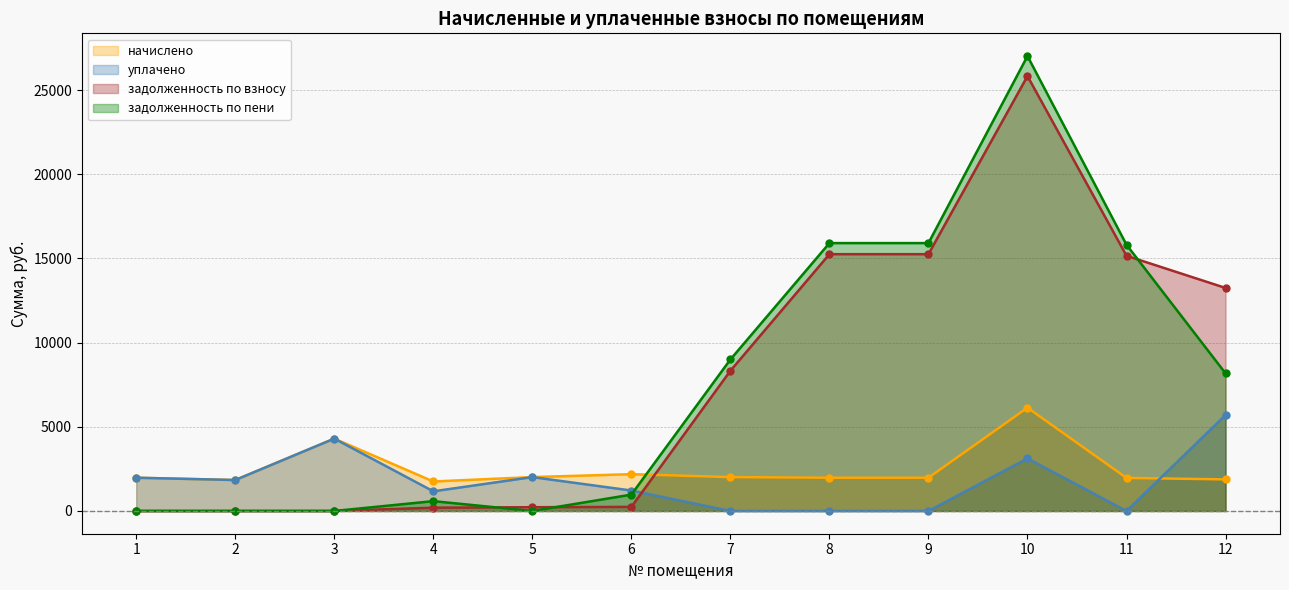

Rank the categories by начислено value from highest to lowest.

10, 3, 6, 5, 7, 1, 8, 9, 11, 12, 2, 4